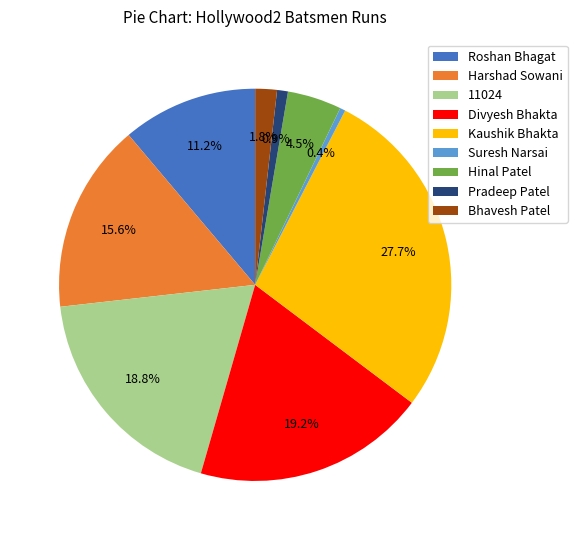

How many slices are in this pie chart?

9